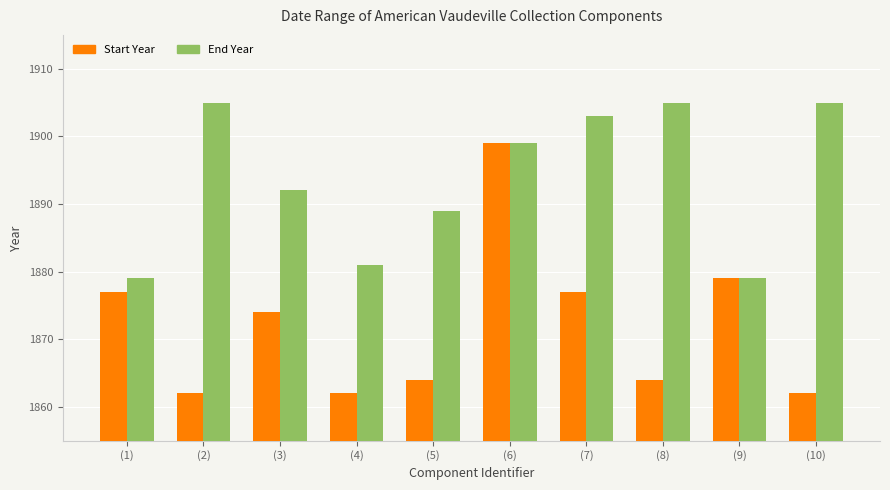

At which label does Start Year first exceed 1874?

(1)